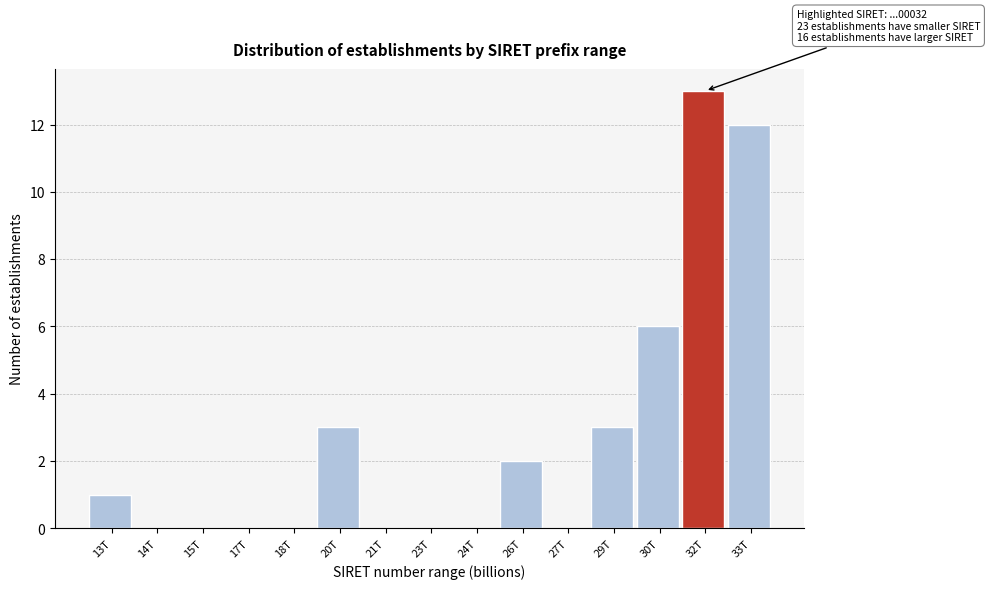

Reading left to right, list all the values displayed in this chart.

13T=1	14T=0	15T=0	17T=0	18T=0	20T=3	21T=0	23T=0	24T=0	26T=2	27T=0	29T=3	30T=6	32T=13	33T=12